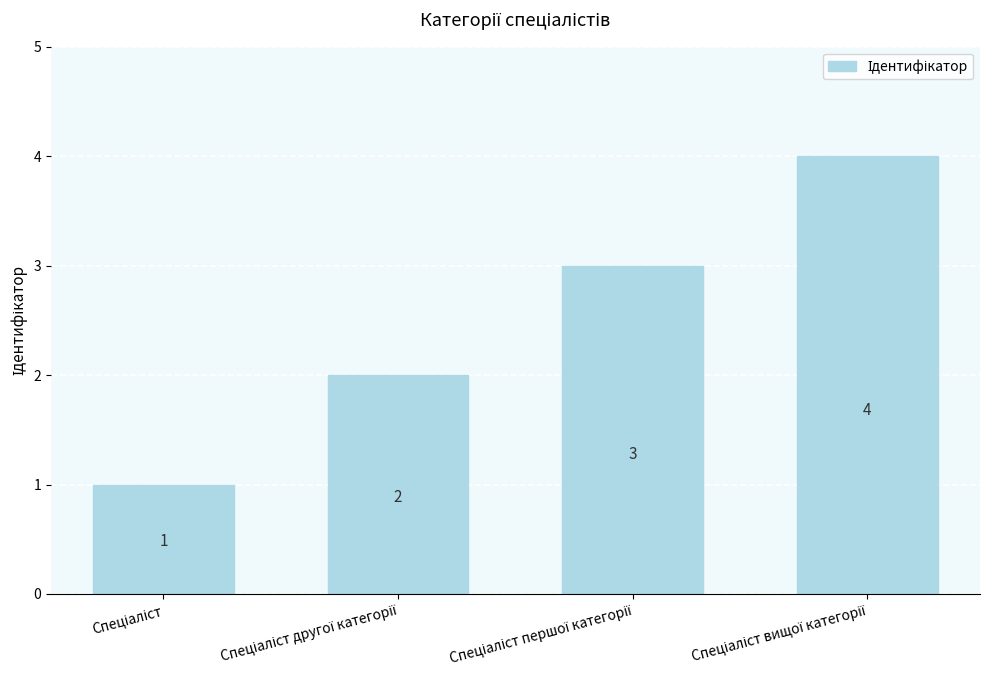

How many categories are shown in the chart?

4